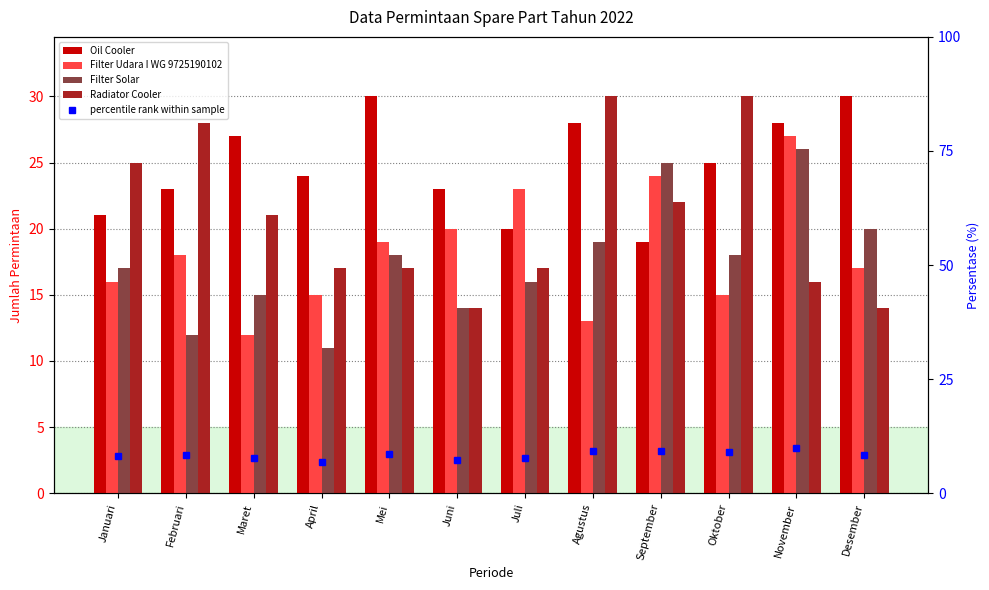

Which series changed the most between Juli and Agustus?

Radiator Cooler